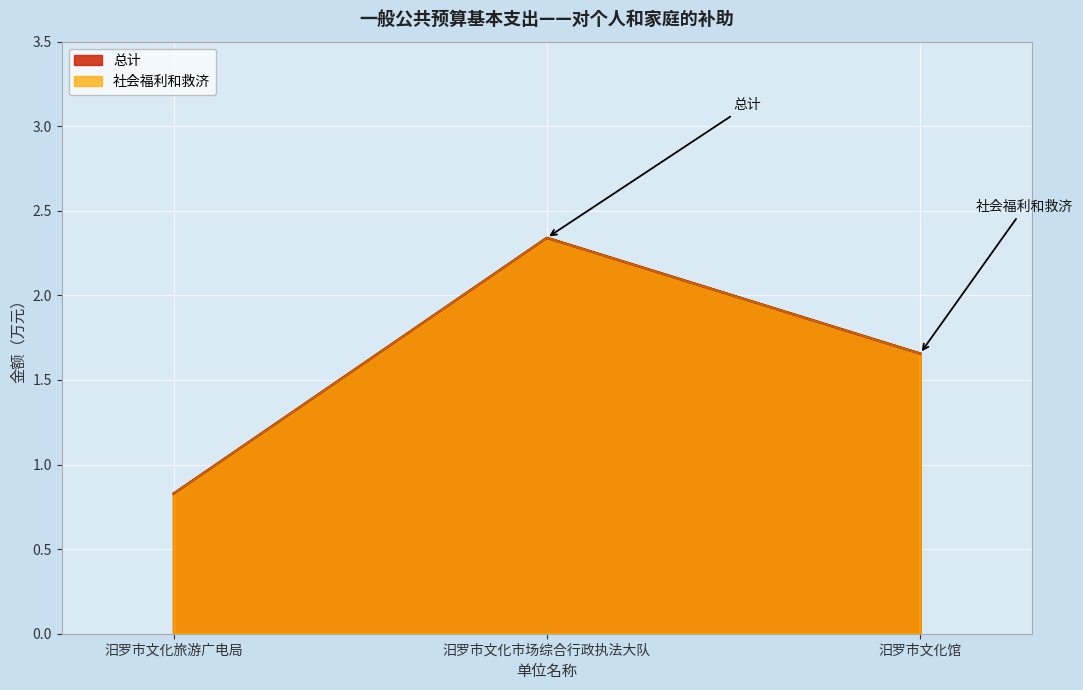

Where is 社会福利和救济 nearest to the value 1?

汨罗市文化旅游广电局